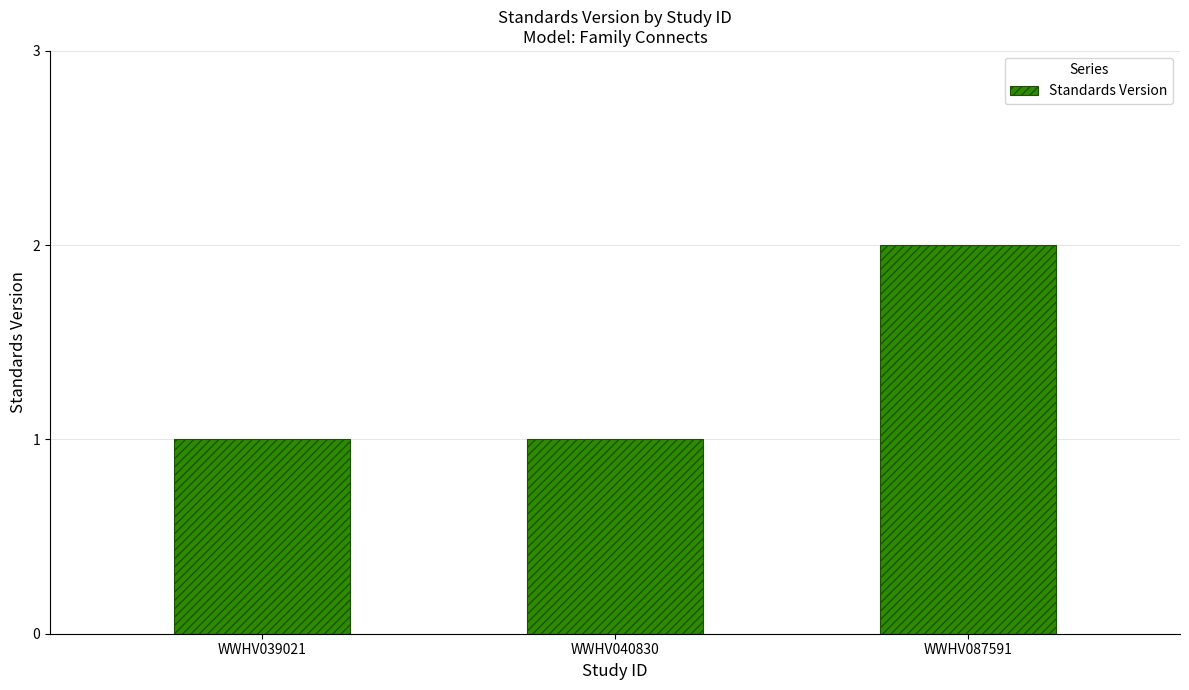

How many values are between 1 and 2?

3